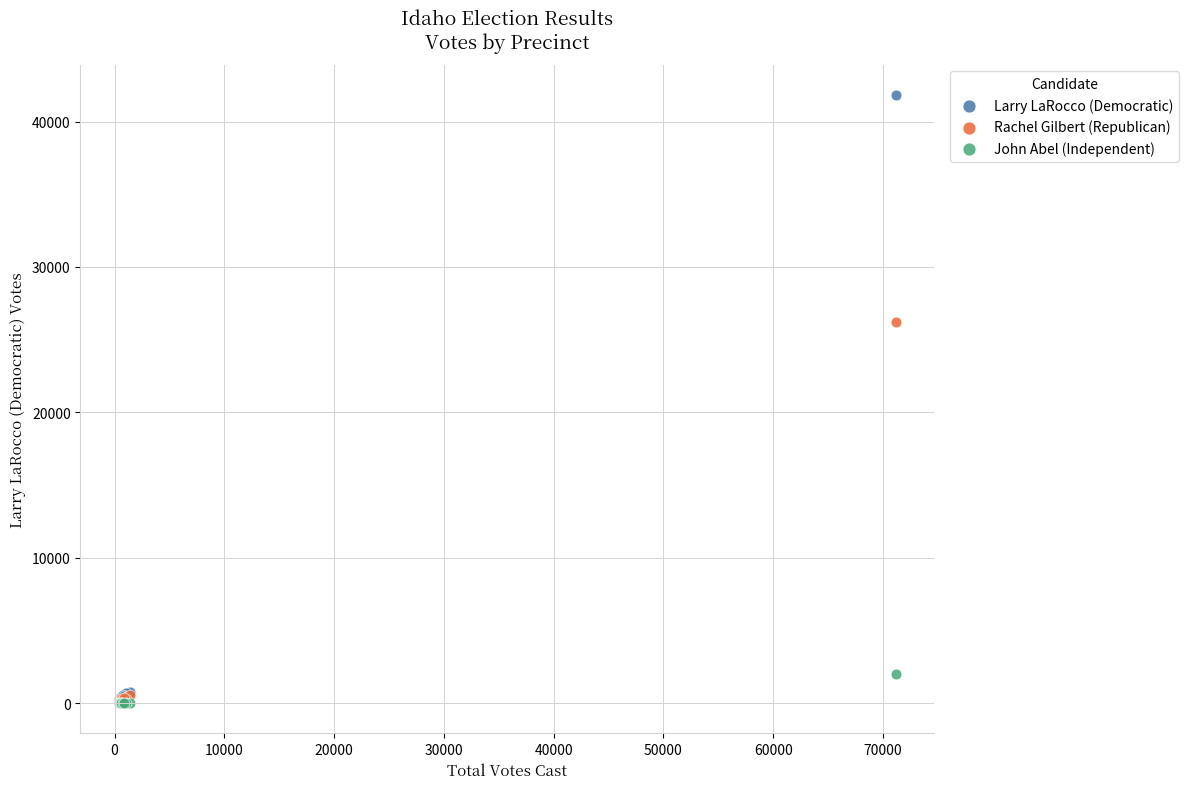

Across all series, what Y value is closest to 20918?

26203